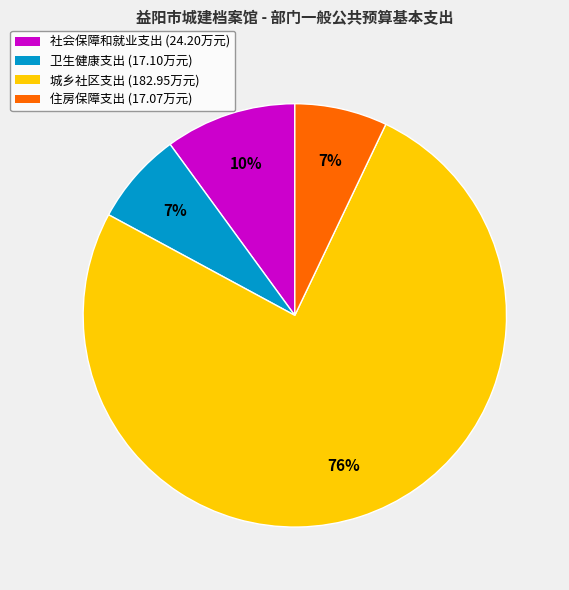

Is the sum of 社会保障和就业支出 (24.20万元) and 城乡社区支出 (182.95万元) greater than half?

Yes